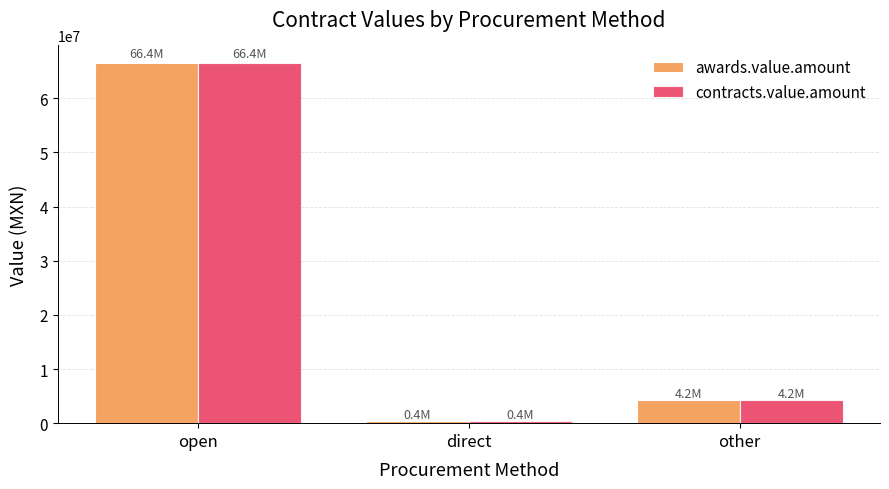

Reading left to right, transcribe all the data shown in this chart.

awards.value.amount: 66431772.0	414938.8	4236766.7
contracts.value.amount: 66431772.0	414938.8	4236766.7